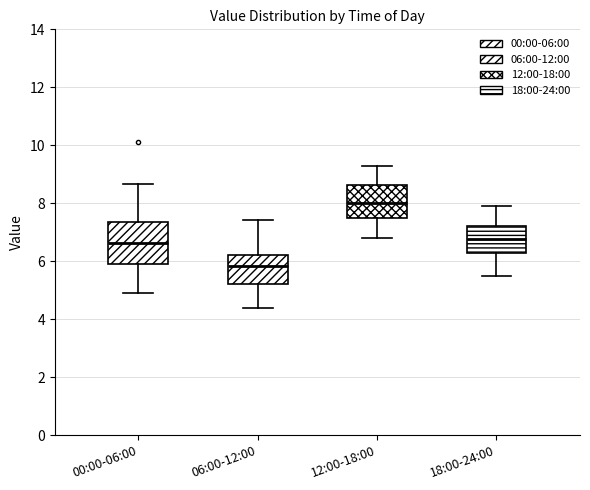

Reading left to right, read every box against the y-axis: the position of its median line, the range the box covers, and the ends of its whiskers. The values are not printed on the chart, so give them approximately, as read against the axis.

00:00-06:00: median 6.6, box 6.0 to 7.4, whiskers 5.0 to 8.6
06:00-12:00: median 5.8, box 5.2 to 6.2, whiskers 4.4 to 7.4
12:00-18:00: median 8.0, box 7.4 to 8.6, whiskers 6.8 to 9.4
18:00-24:00: median 6.8, box 6.2 to 7.2, whiskers 5.6 to 8.0